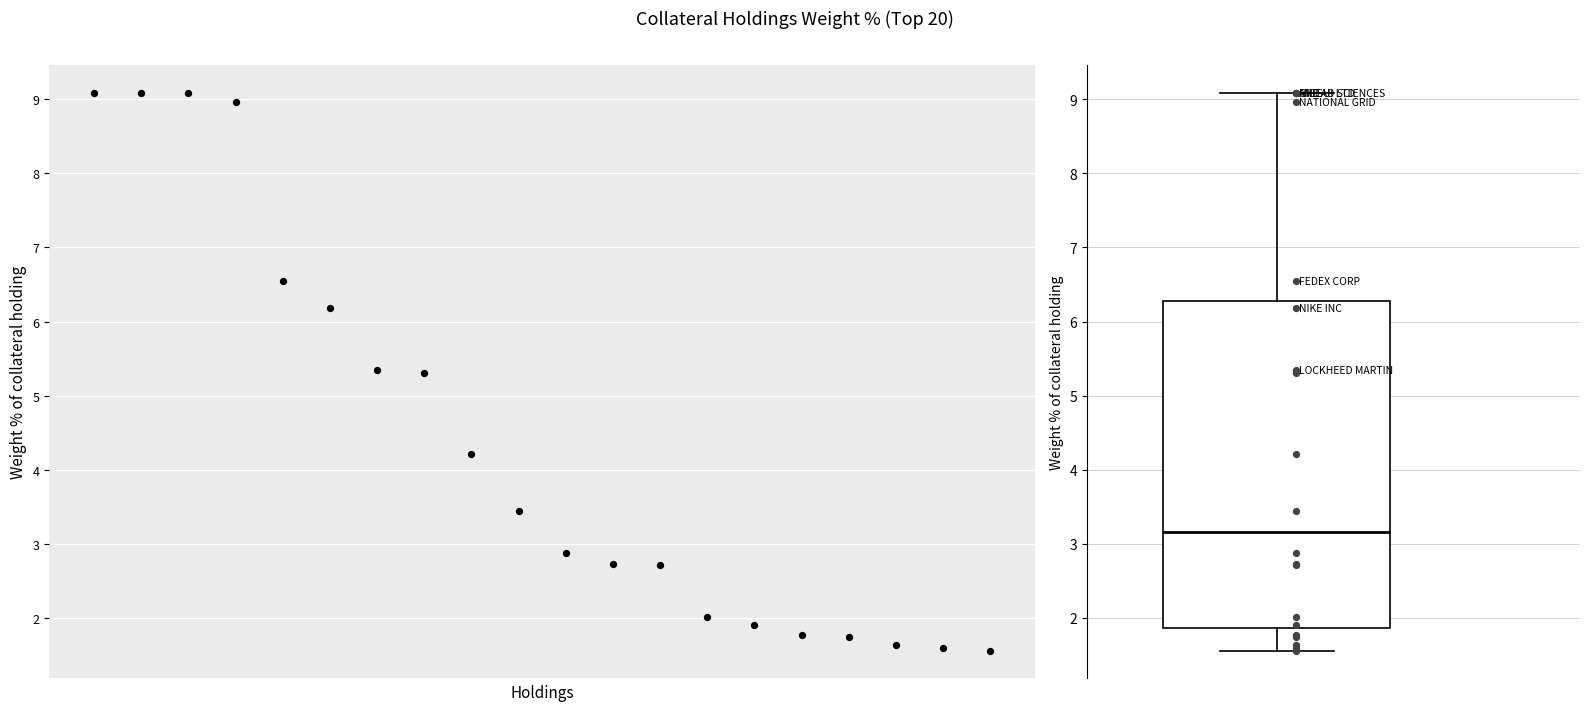

Which has a higher value, 14 or 4?

4